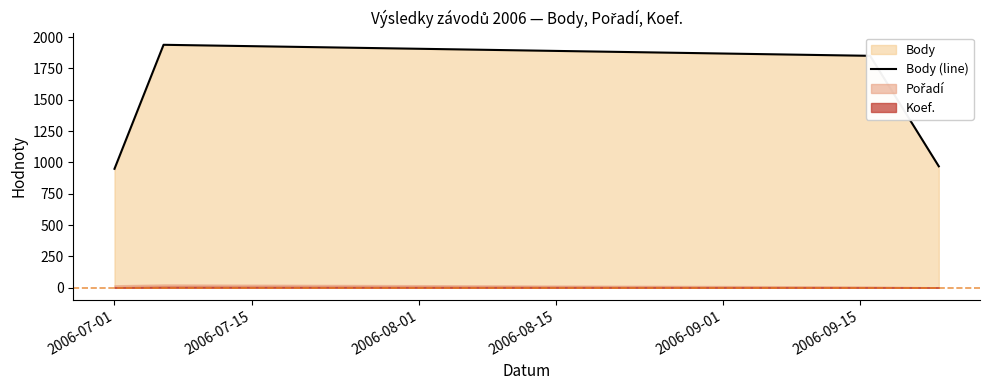

Which label corresponds to the smallest value in the chart?

2006-07-01